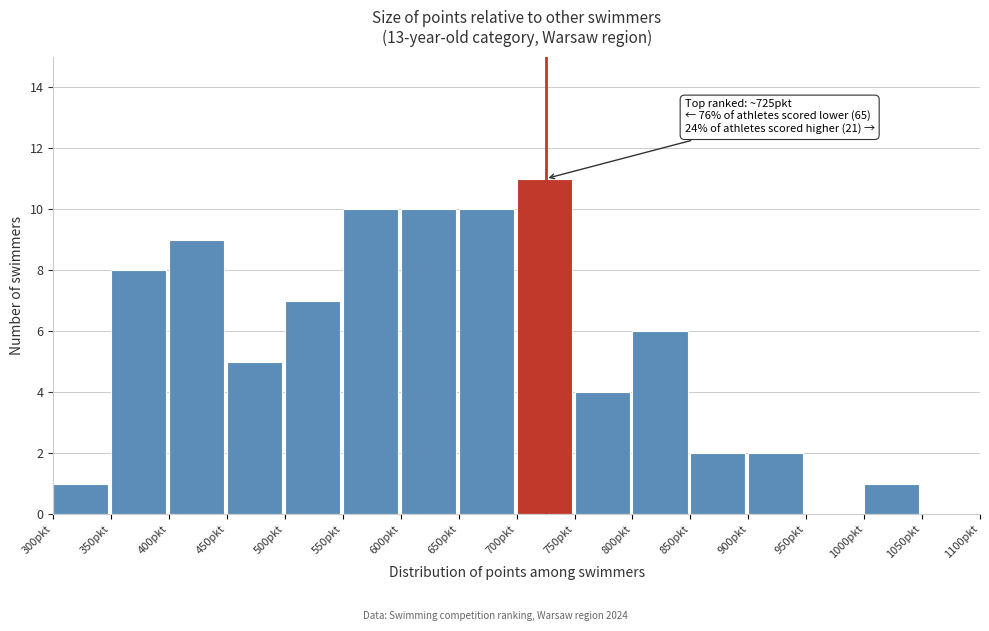

Over which range of the x-axis is the bar tallest?

700 to 750